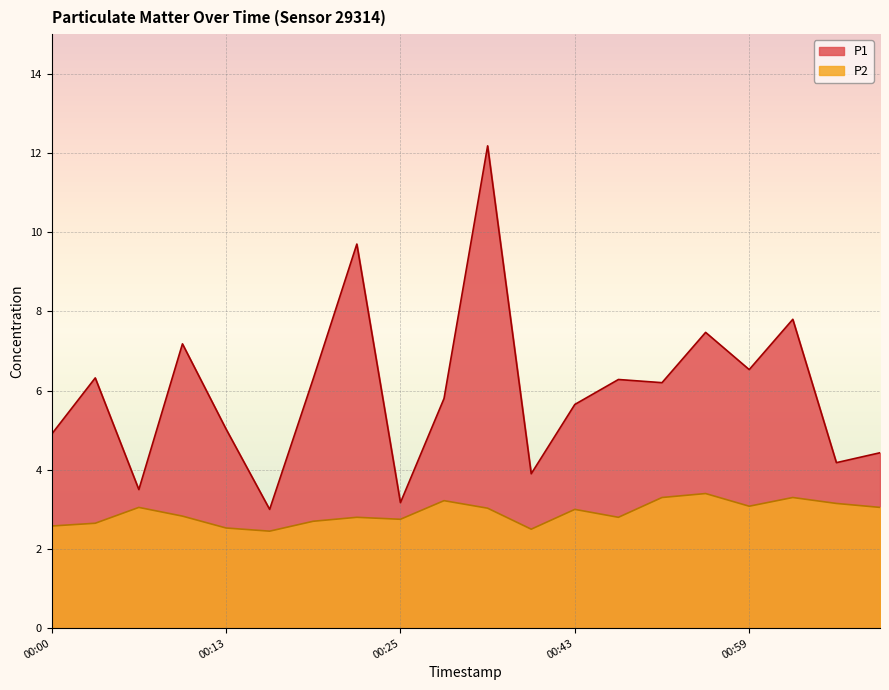

Which series has the widest spread of values?

P1